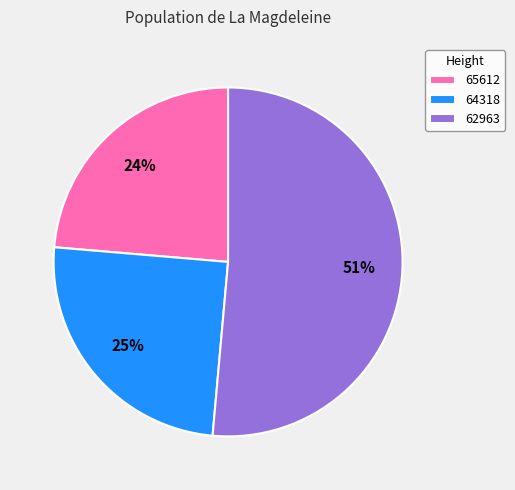

What percentage is the 62963 slice, to the nearest percent?

51%